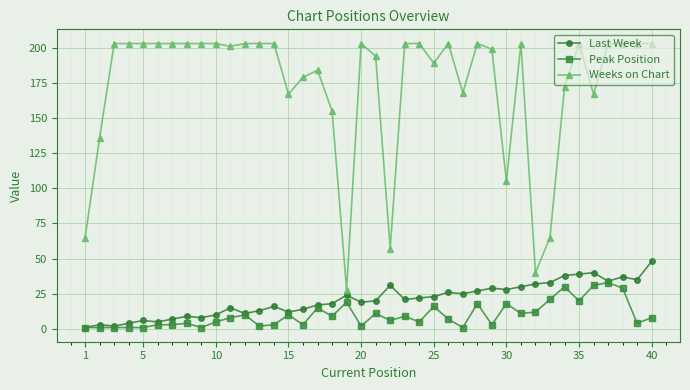

What is the average value of the Peak Position series?

10